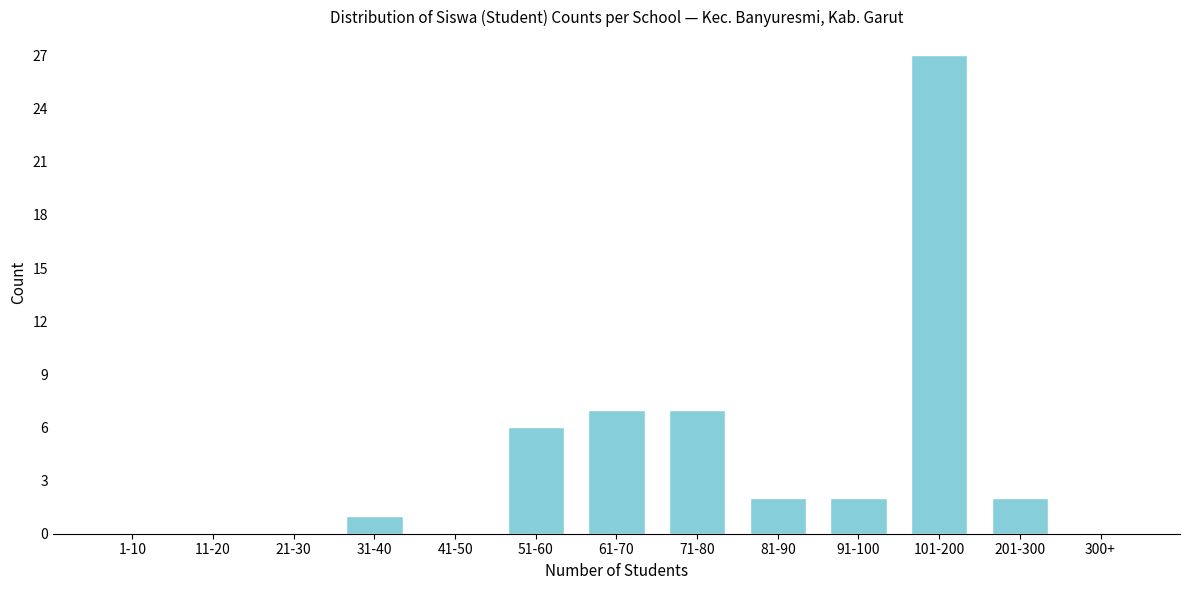

Reading left to right, transcribe all the data shown in this chart.

1-10=0	11-20=0	21-30=0	31-40=1	41-50=0	51-60=6	61-70=7	71-80=7	81-90=2	91-100=2	101-200=27	201-300=2	300+=0